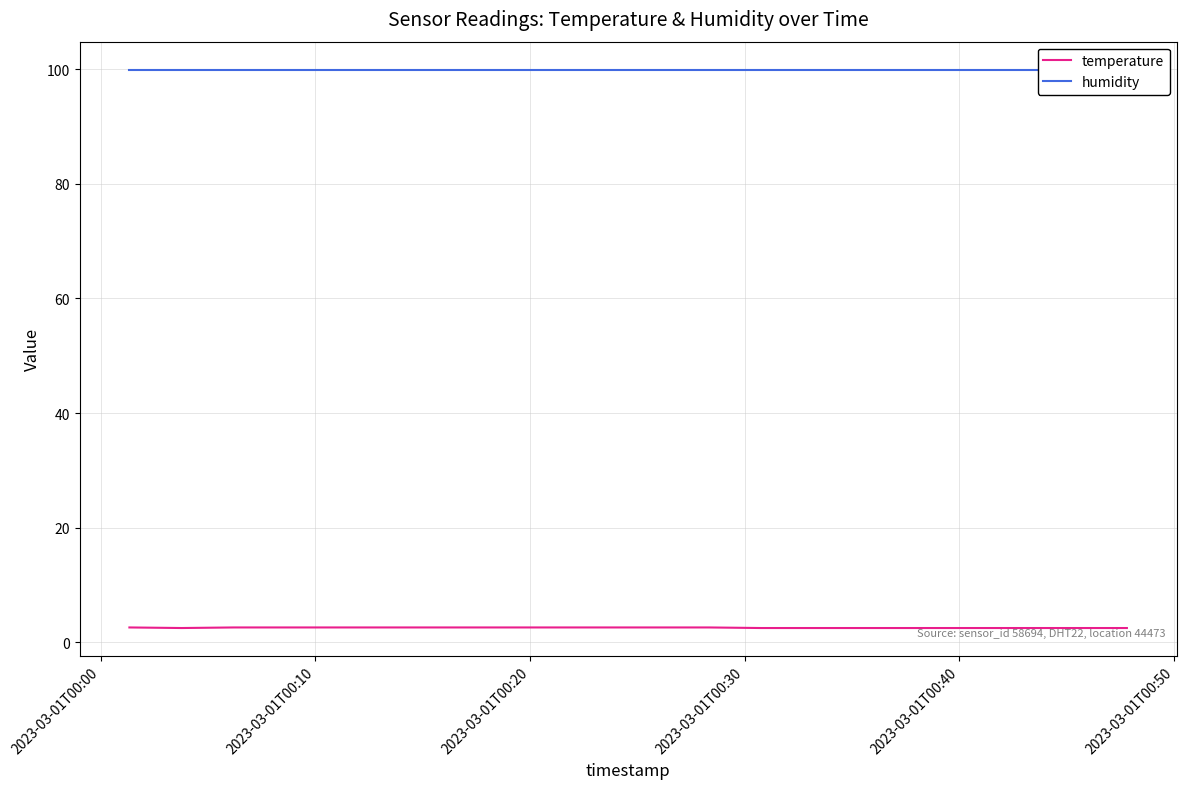

True or false: humidity and temperature cross at least once.

False